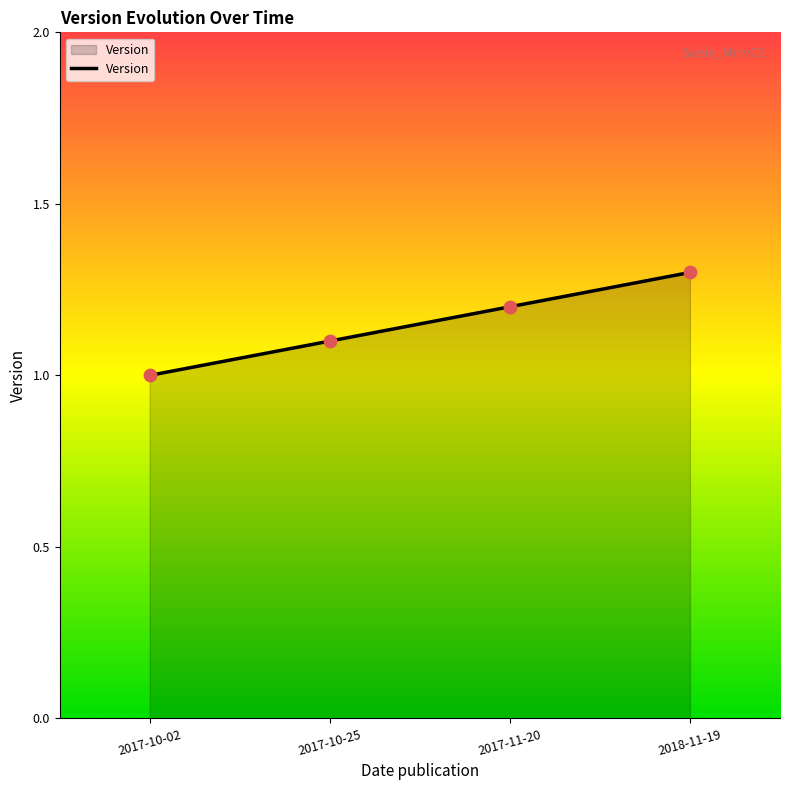

Between 2017-11-20 and 2018-11-19, which is larger?

2018-11-19